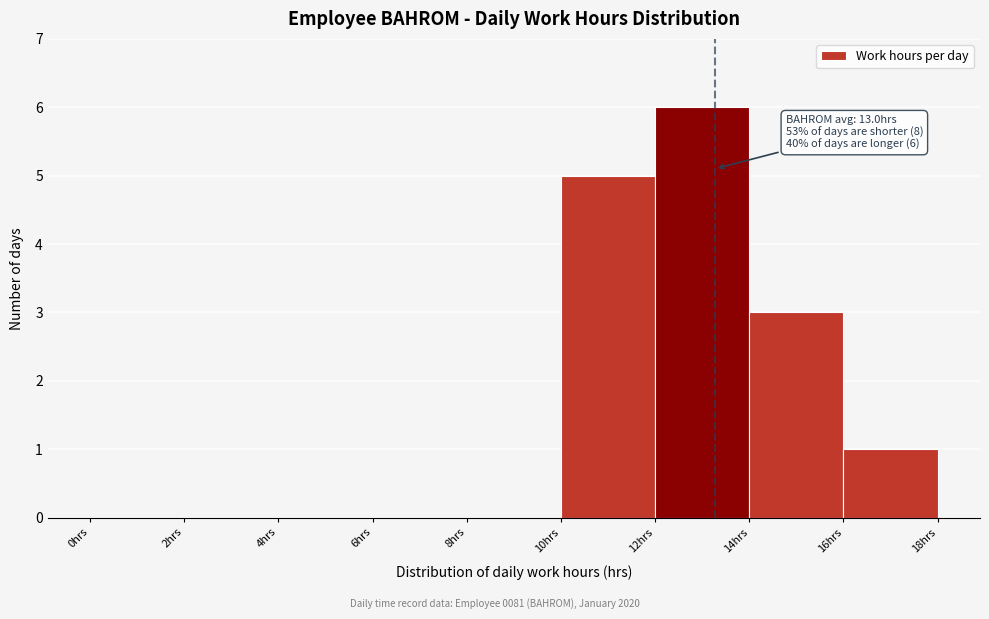

Over which range of the x-axis is the bar tallest?

12 to 14